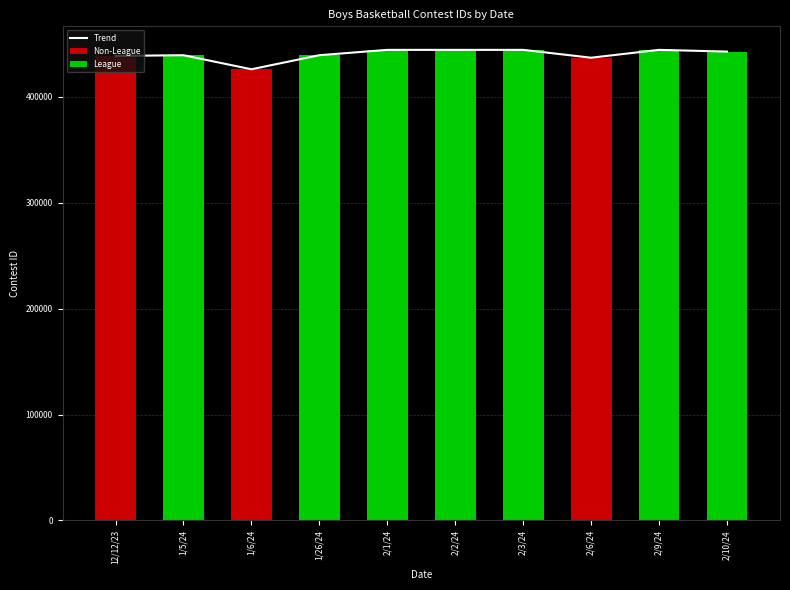

What value does the data have at 1/5/24, to the nearest 50?

439400